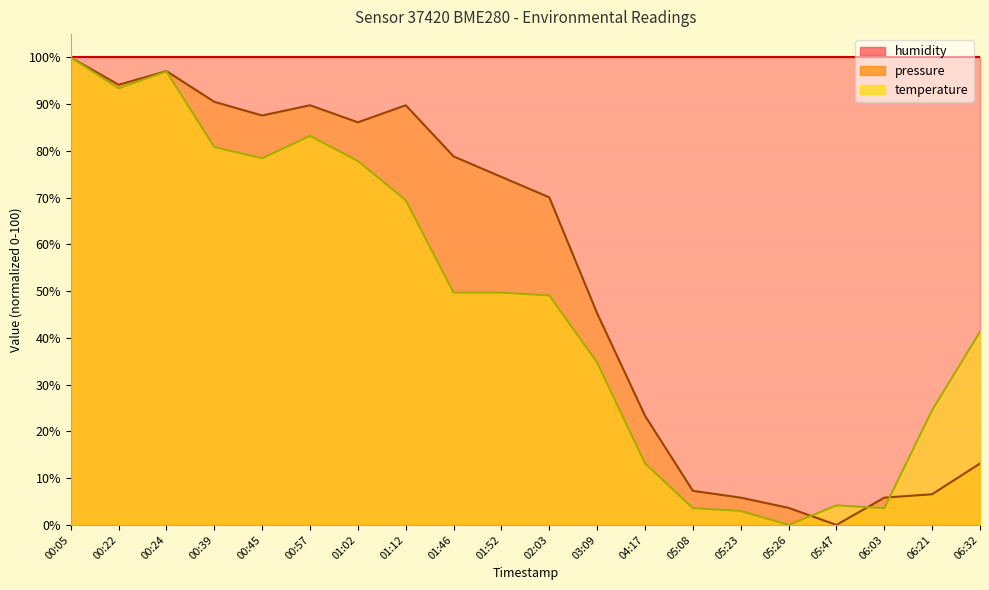

What is the value of the temperature point at the 20th from the left?

41.3